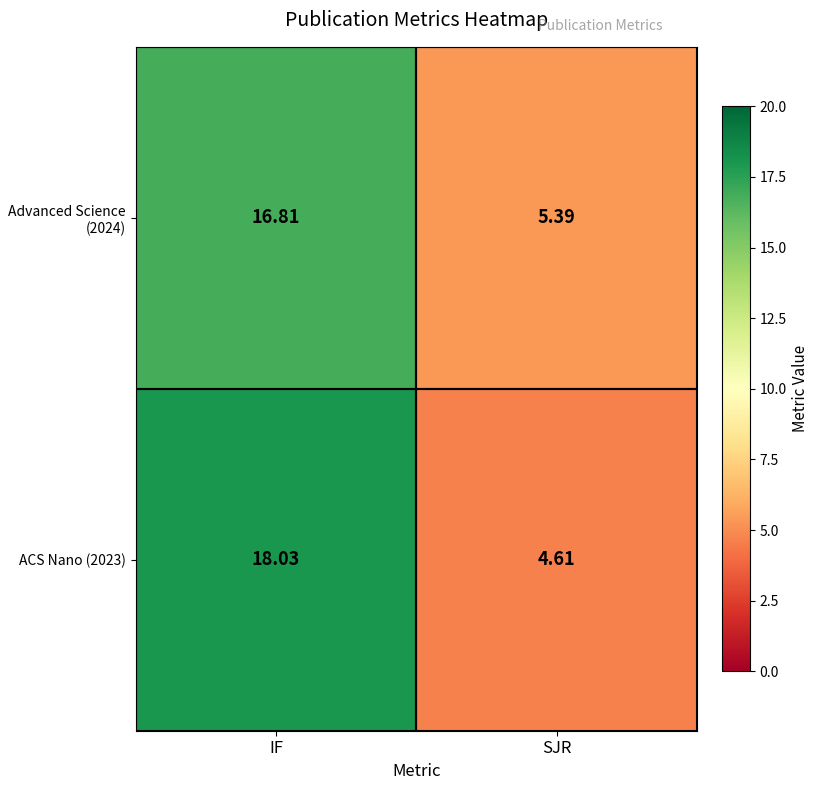

What is the spread (max minus min) of values at SJR?

0.8